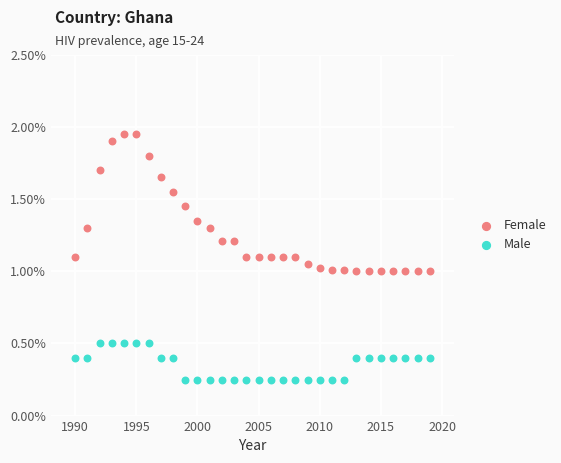

Which series has the widest spread of Y values?

Female